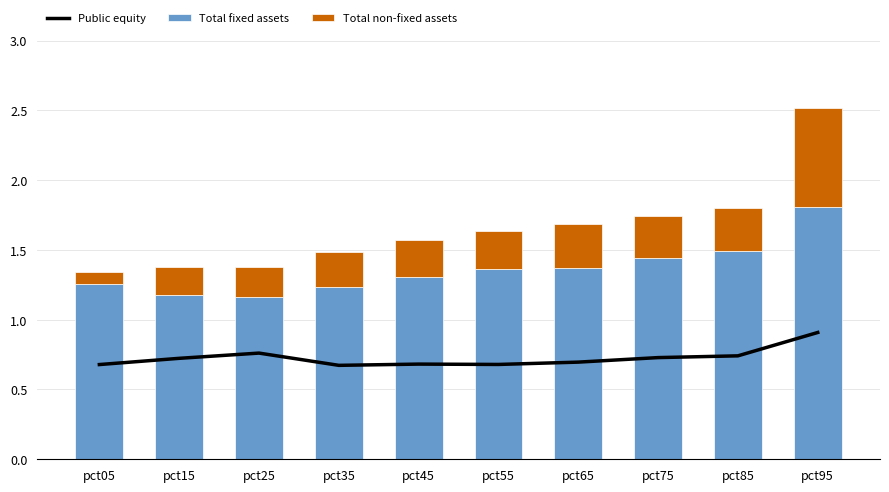

Is it true that Total fixed assets equals 1.3 at pct45?

True